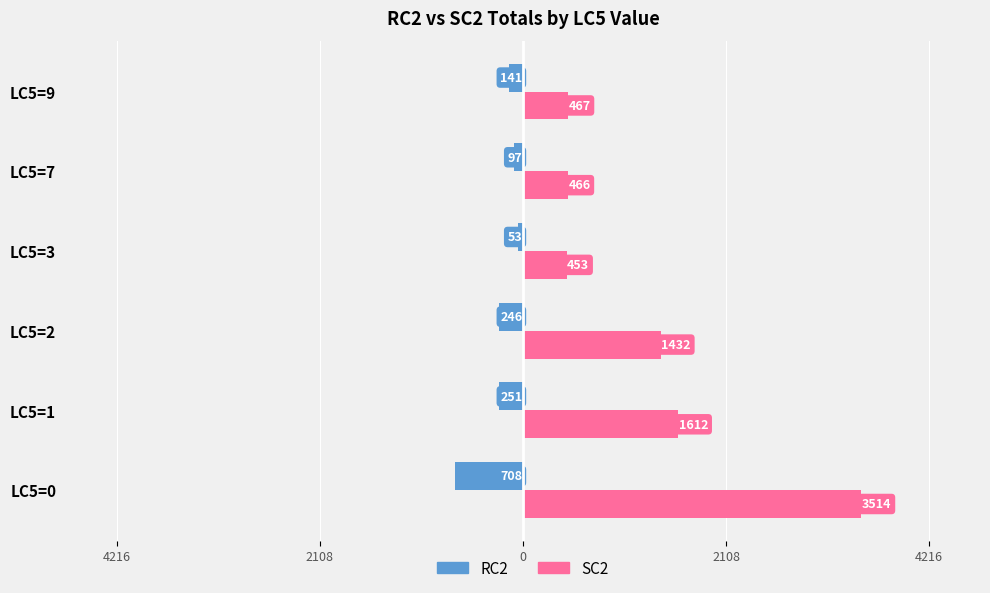

What are all the series names shown in the legend?

RC2, SC2